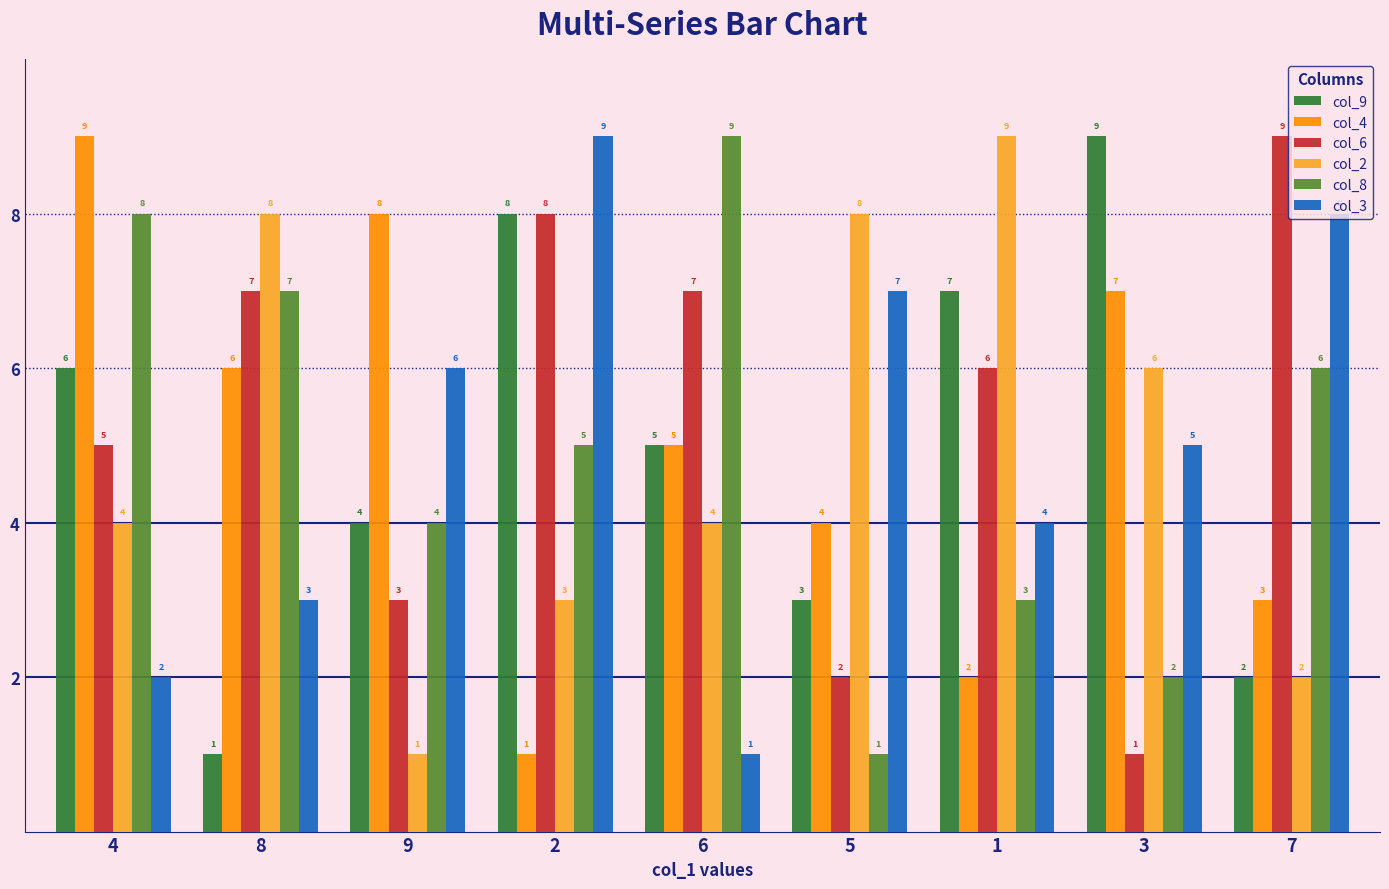

At 4, list the series in order from smallest to largest.

col_3, col_2, col_6, col_9, col_8, col_4